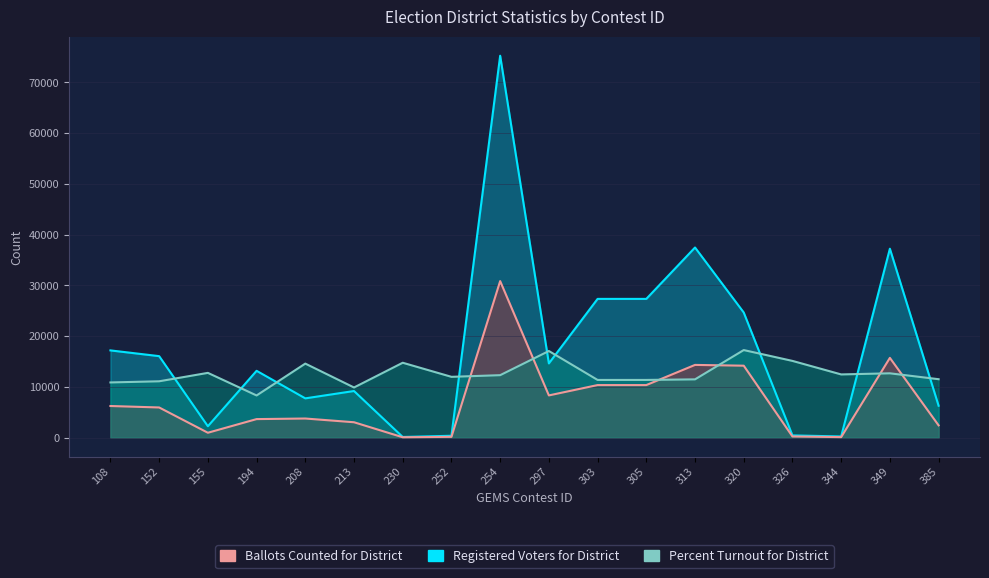

List the series in order of their peak value, lowest first.

Percent Turnout for District, Ballots Counted for District, Registered Voters for District